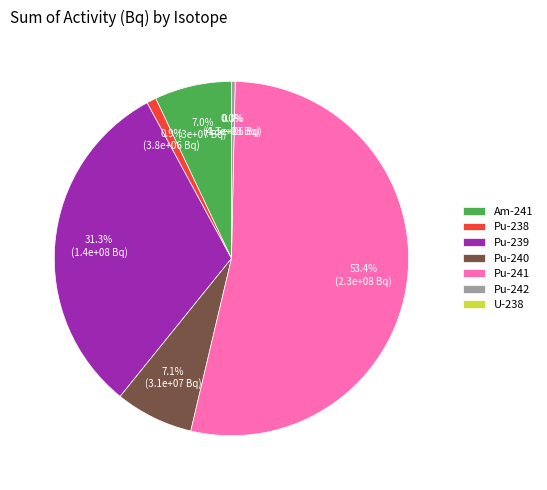

To the nearest percent, what percentage of the pie is Pu-240?

7%